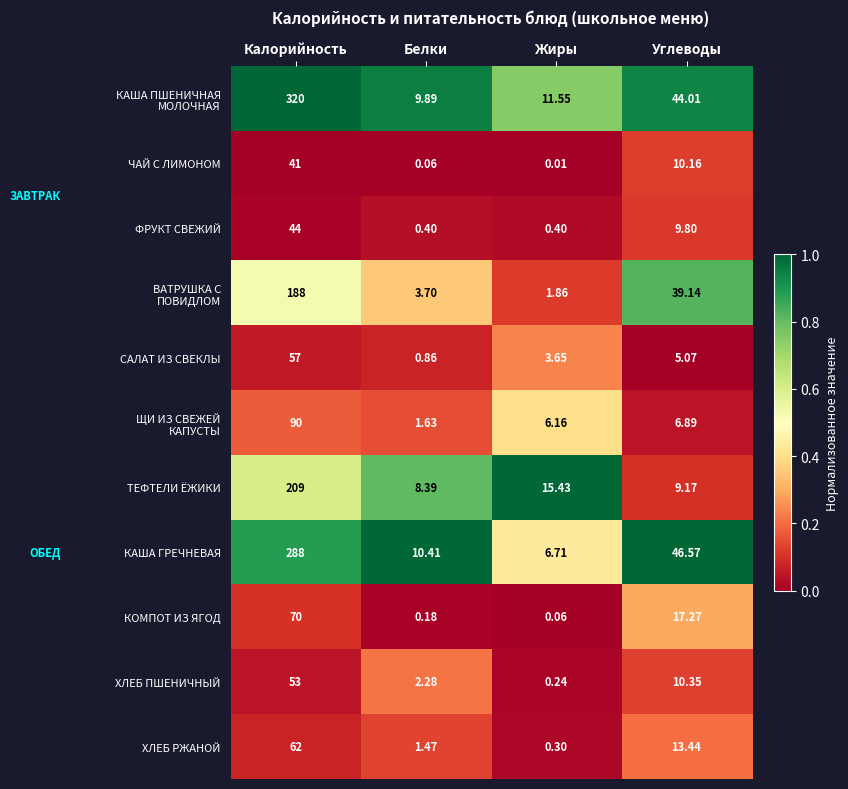

Which label corresponds to the largest value in the chart?

Калорийность